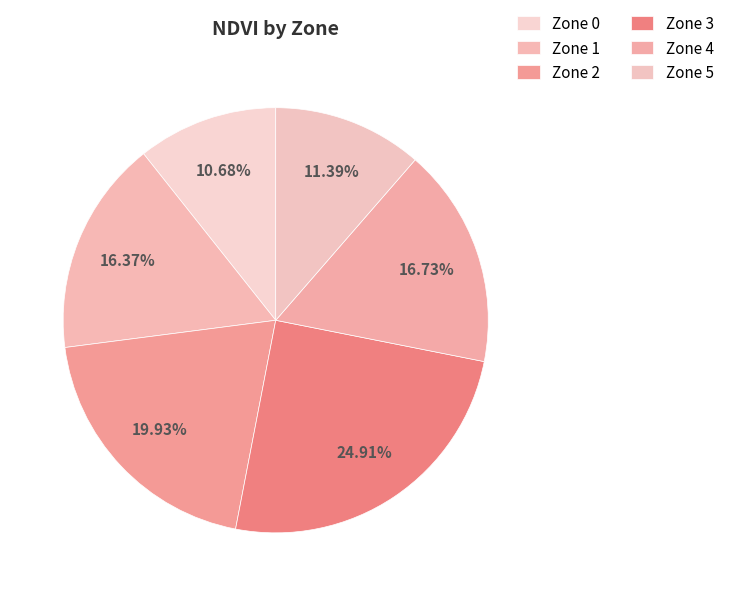

How many segments does this pie chart have?

6